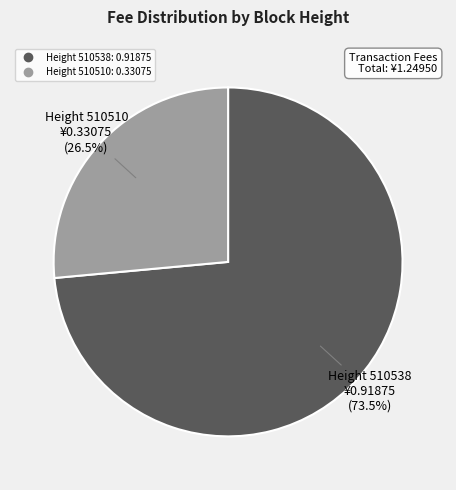

To the nearest percent, what is the difference between the largest and smallest slice percentages?

47%